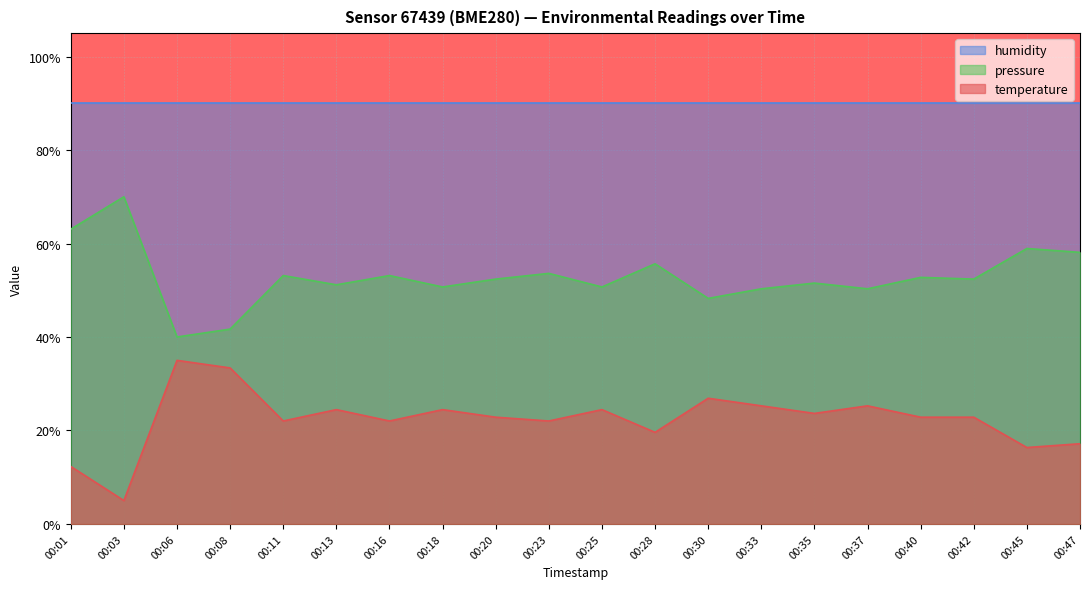

How many lines are shown in the chart?

3